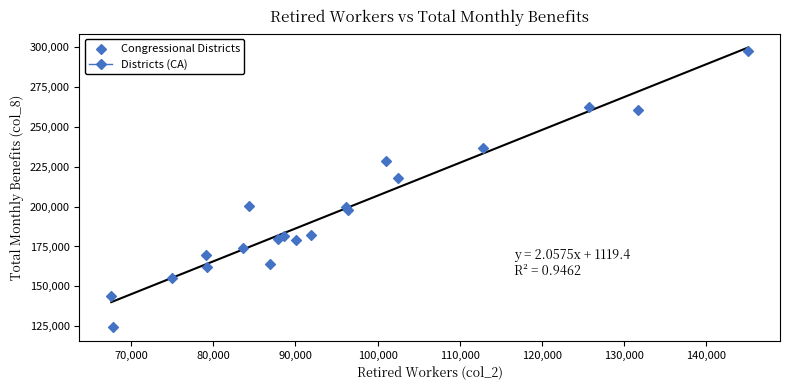

What is the range of X values (max minus min)?

77525